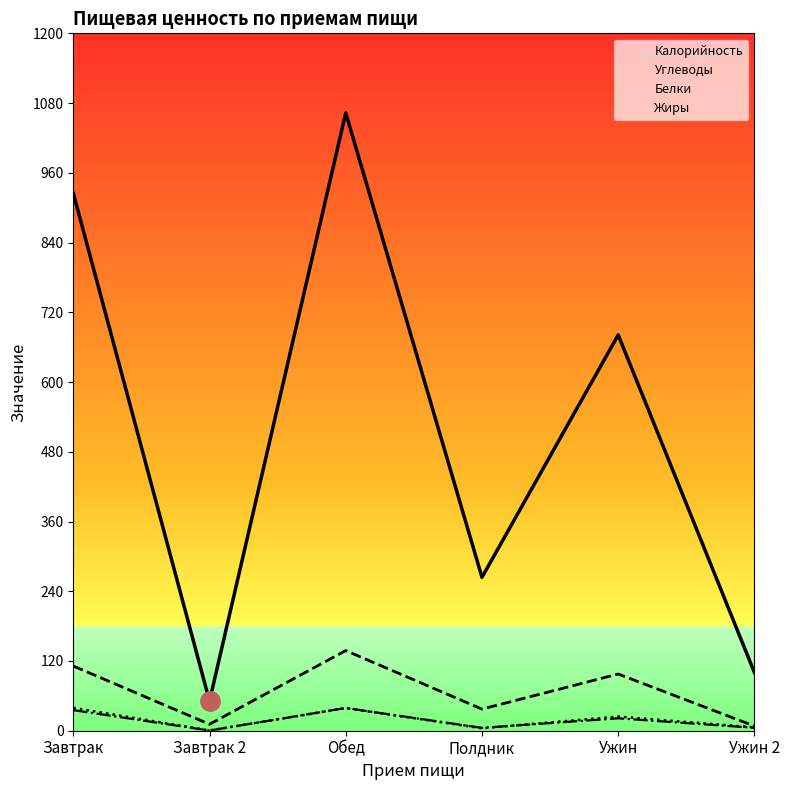

How many lines are shown in the chart?

4